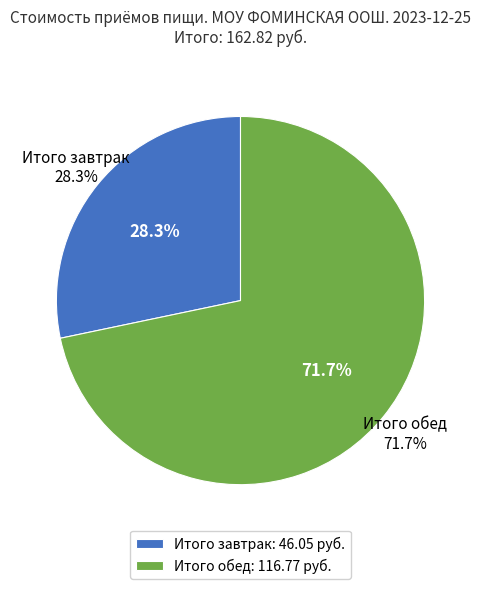

True or false: Итого обед accounts for 86% of the total.

False